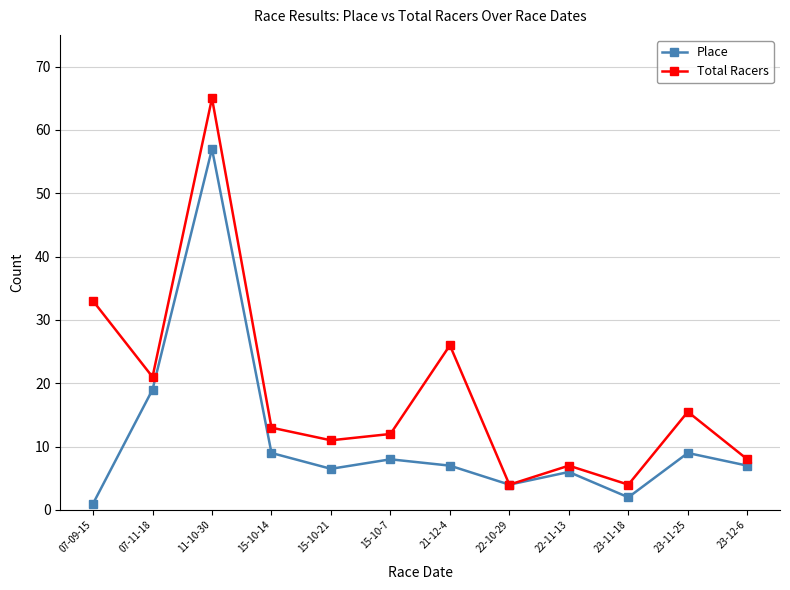

What is the minimum value shown in the chart?

1.0